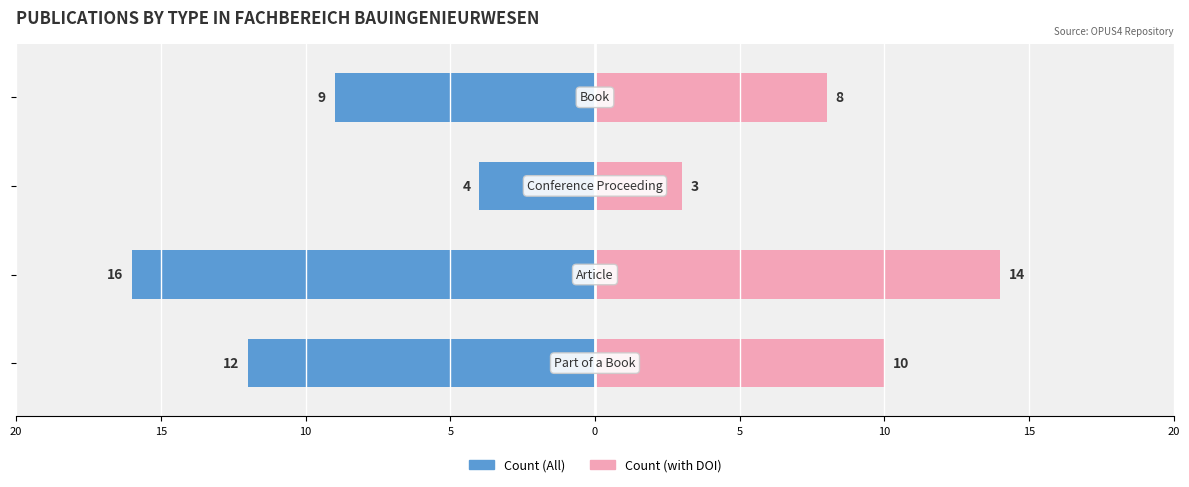

Reading left to right, transcribe all the data shown in this chart.

Count (All): -12	-16	-4	-9
Count (with DOI): 10	14	3	8